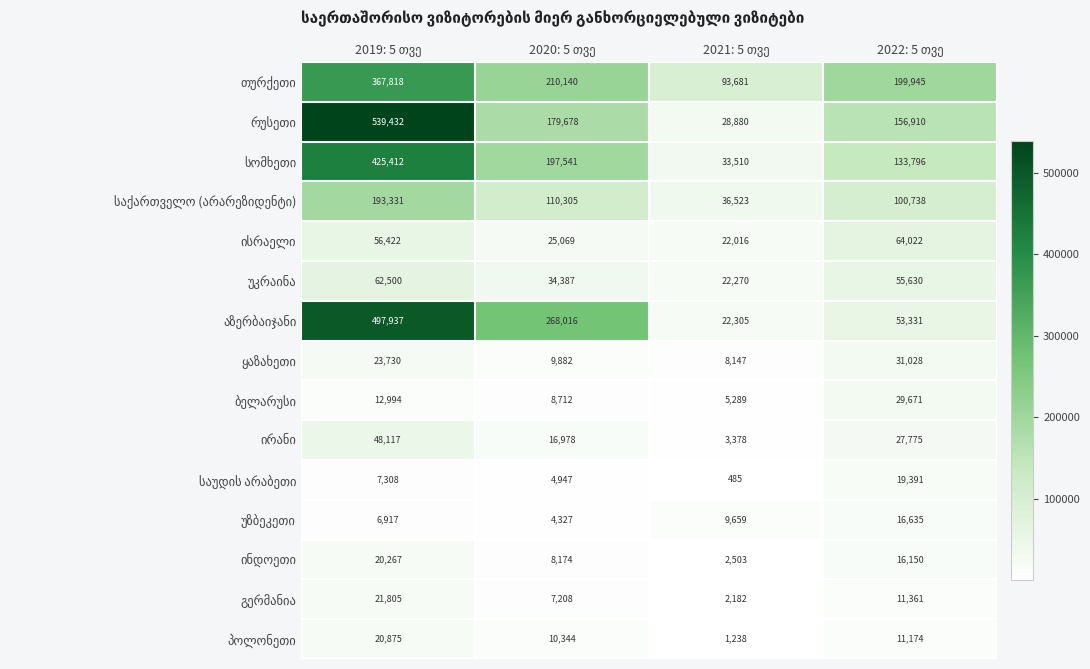

At how many categories does at least one series exceed 37371?

4